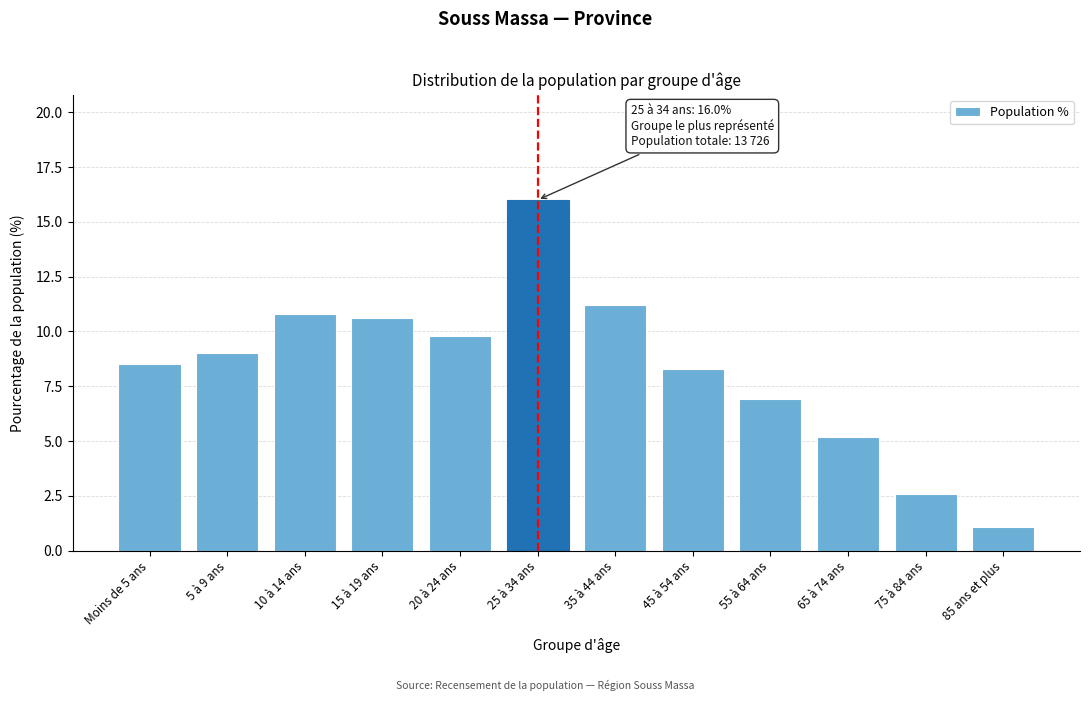

Reading left to right, extract all data points from this chart.

Moins de 5 ans=8.5	5 à 9 ans=9.0	10 à 14 ans=10.8	15 à 19 ans=10.6	20 à 24 ans=9.8	25 à 34 ans=16.0	35 à 44 ans=11.2	45 à 54 ans=8.3	55 à 64 ans=6.9	65 à 74 ans=5.2	75 à 84 ans=2.6	85 ans et plus=1.1